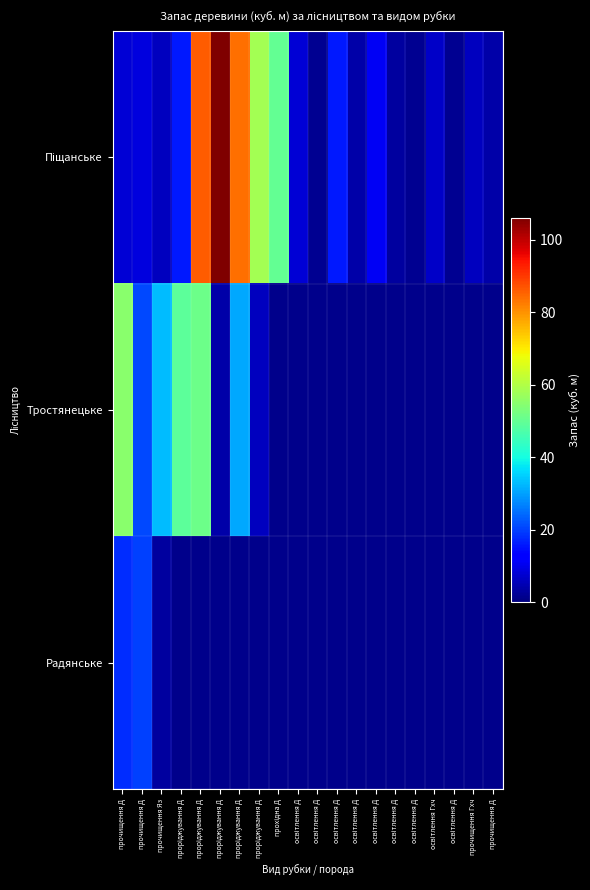

What is the maximum value shown in the chart?

106.0